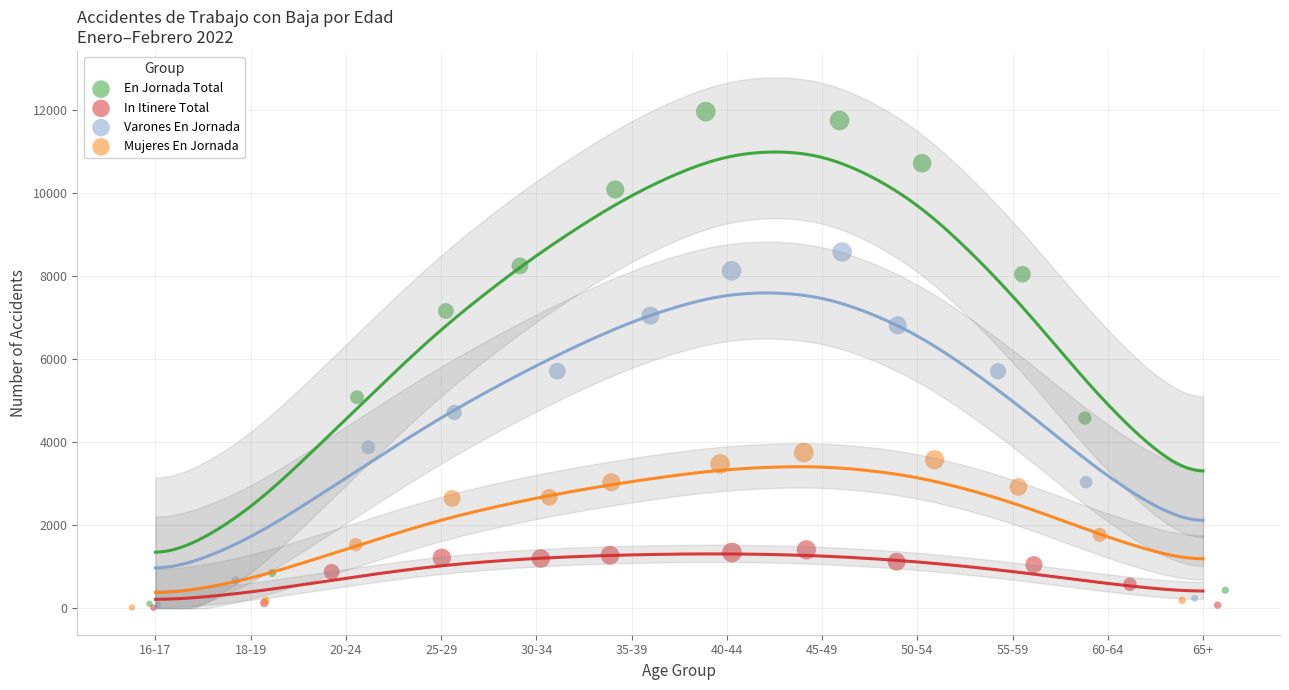

Which series has the widest spread of Y values?

En Jornada Total